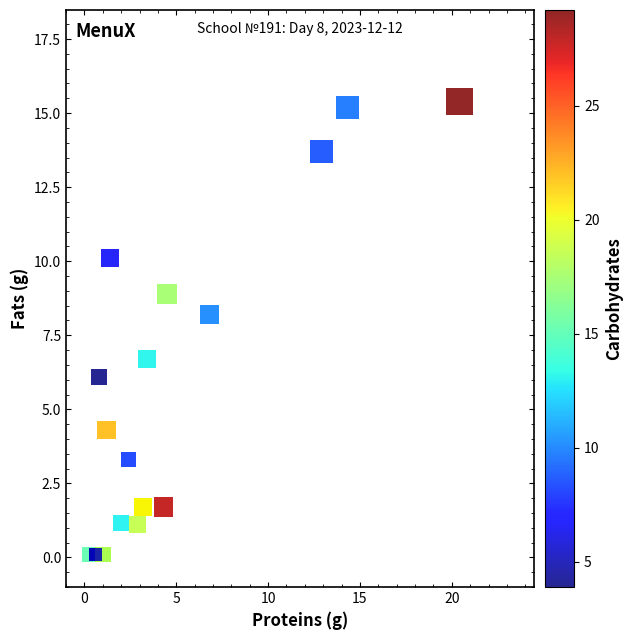

What Y value in the scatter plot is closest to 7?

6.7